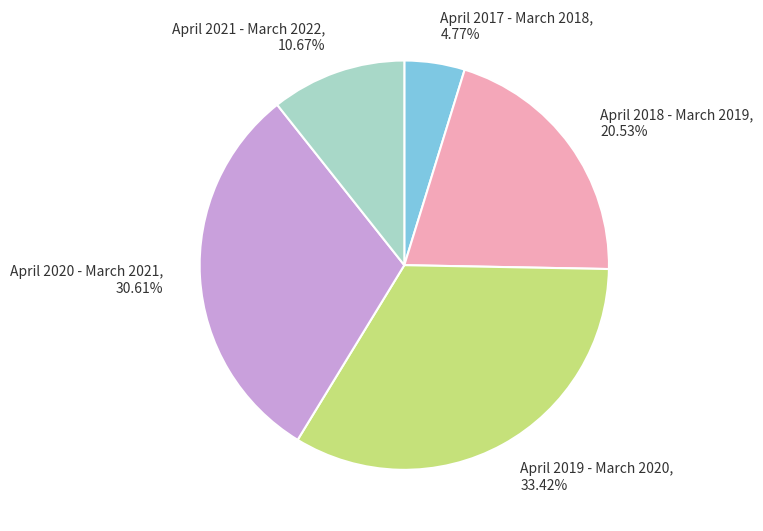

Does any single category account for the majority?

No